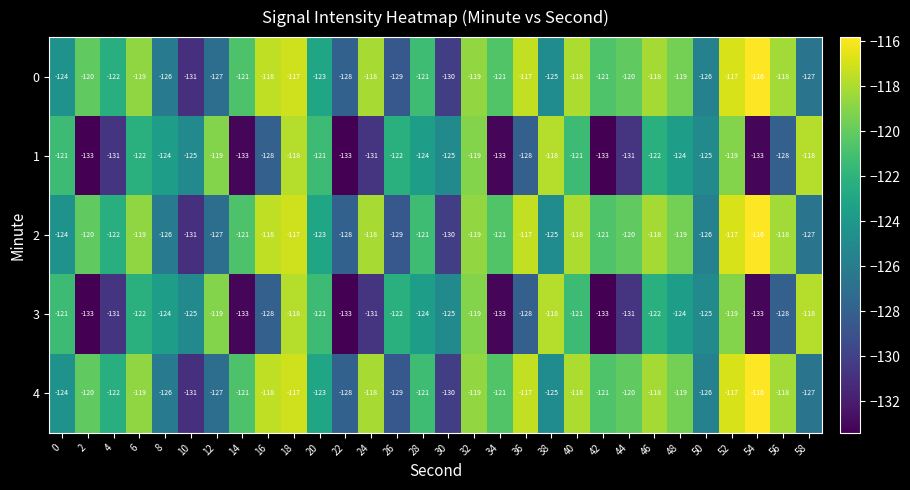

How many values in the 1 series are below -124?

15